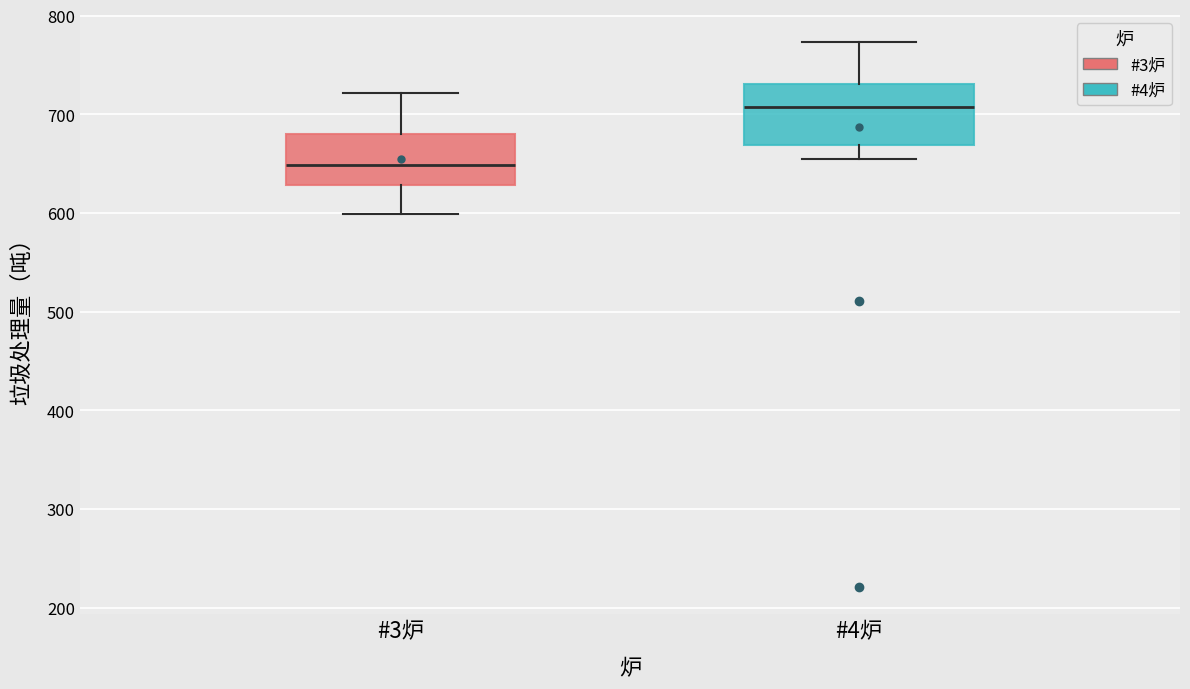

Which box has the highest median line?

#4炉